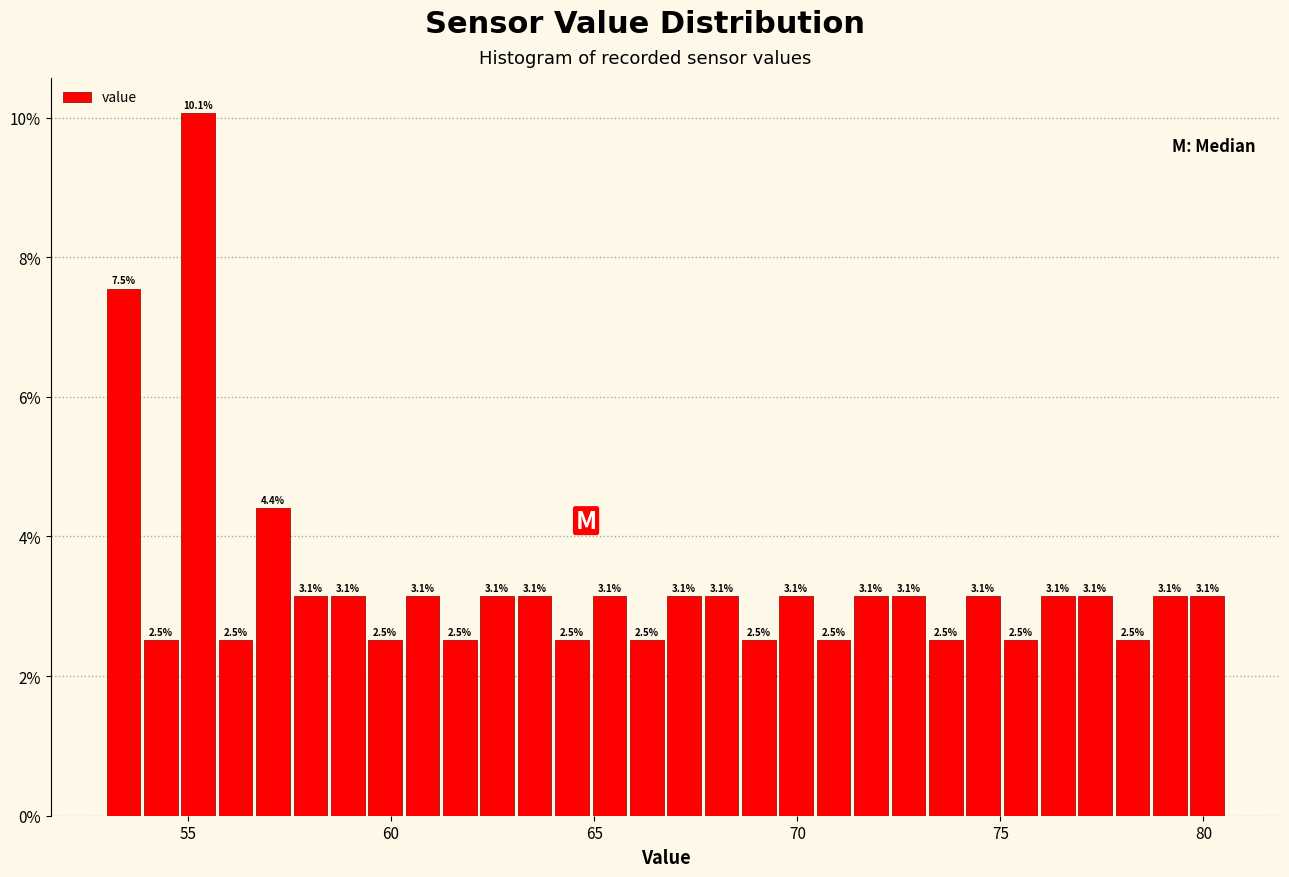

Around what value on the x-axis is the tallest bar? Give the approximate position of its centre, as read against the axis.

55.5